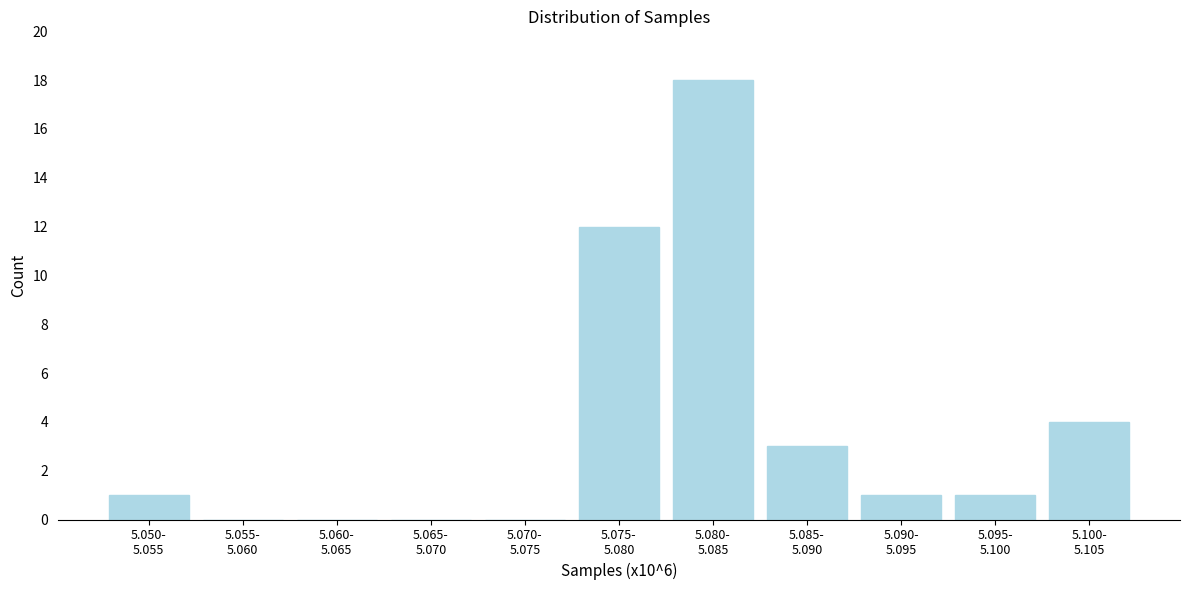

What is the greatest value displayed?

18